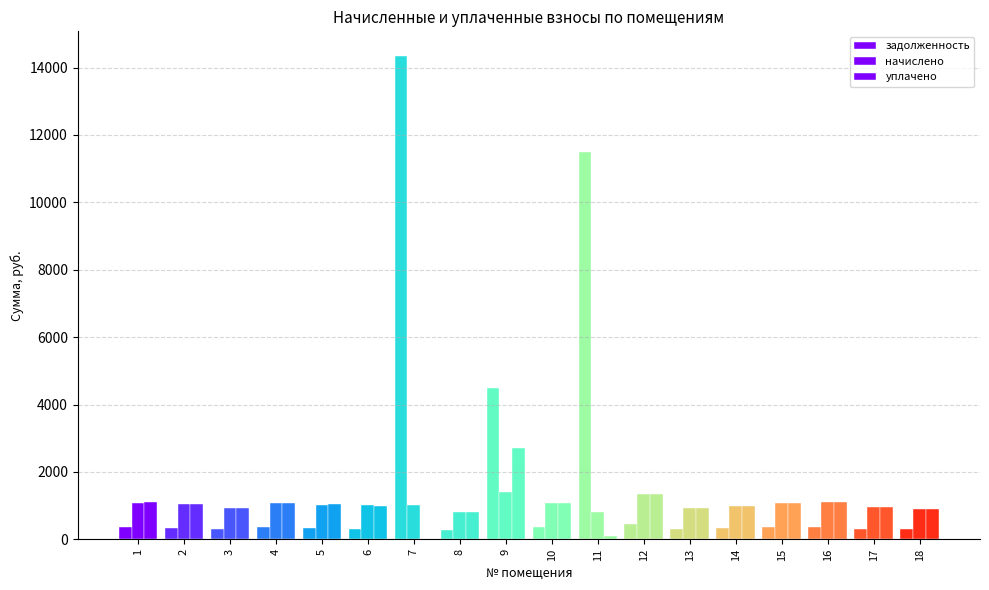

What is the total value across all series at 7?

15384.9